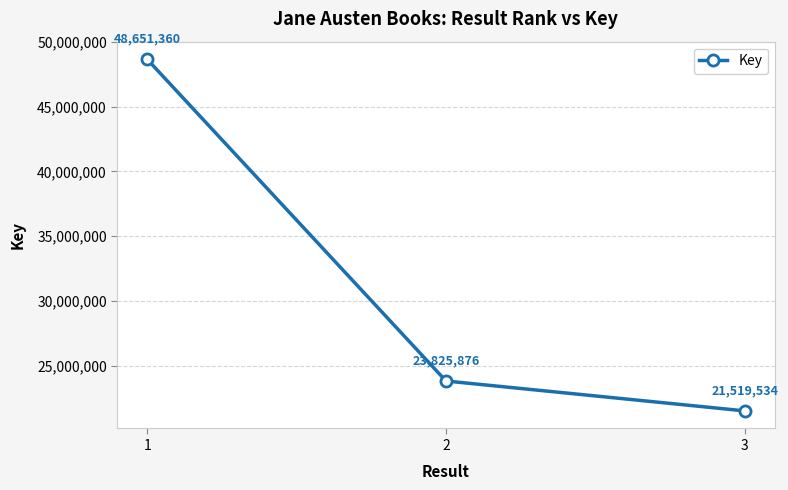

The chart shows a value of 36480693 at 3. True or false?

False